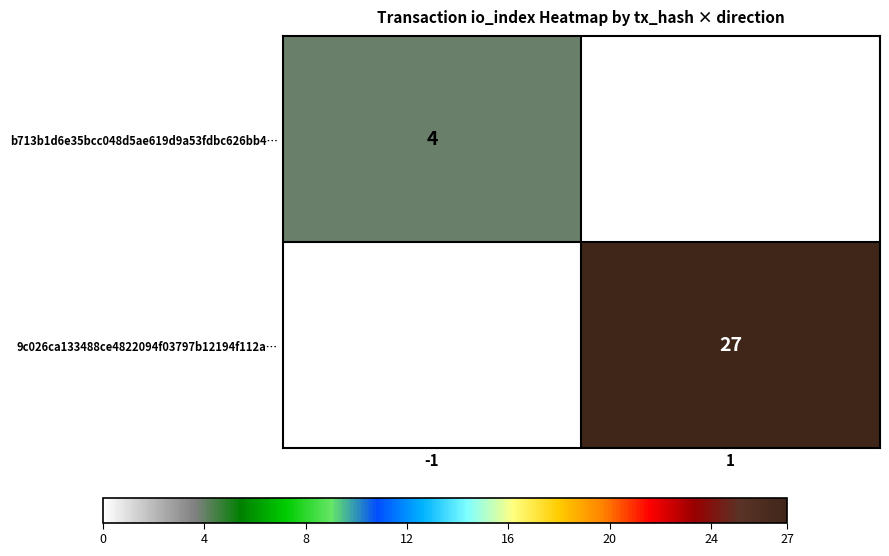

Is it true that b713b1d6e35bcc048d5ae619d9a53fdbc626bb4… equals 7 at -1?

False